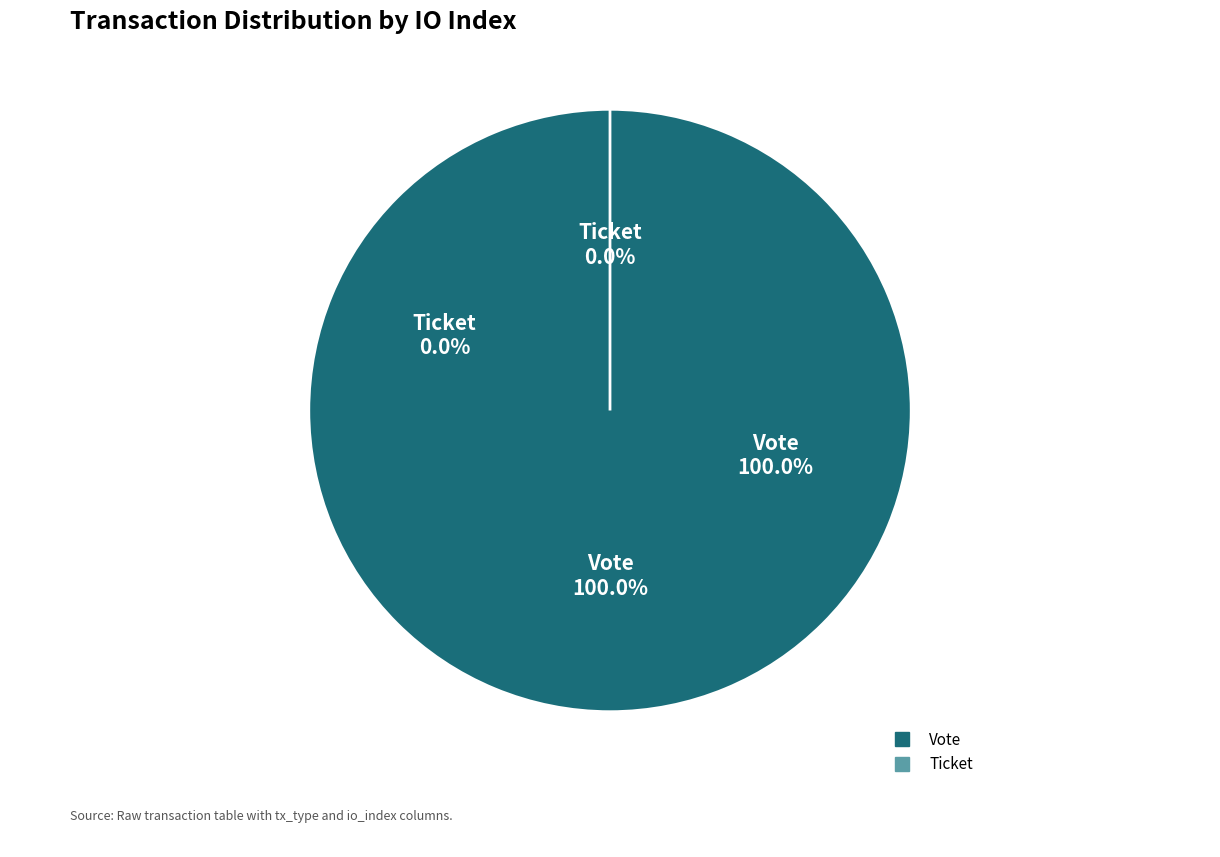

To the nearest percent, what percentage of the pie is Vote (io_index=1)?

100%